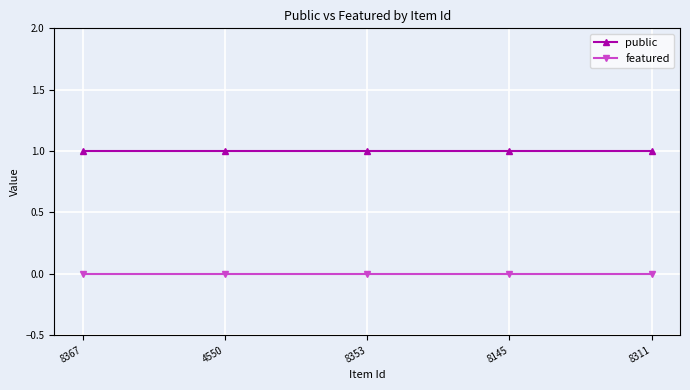

True or false: public and featured cross at least once.

False